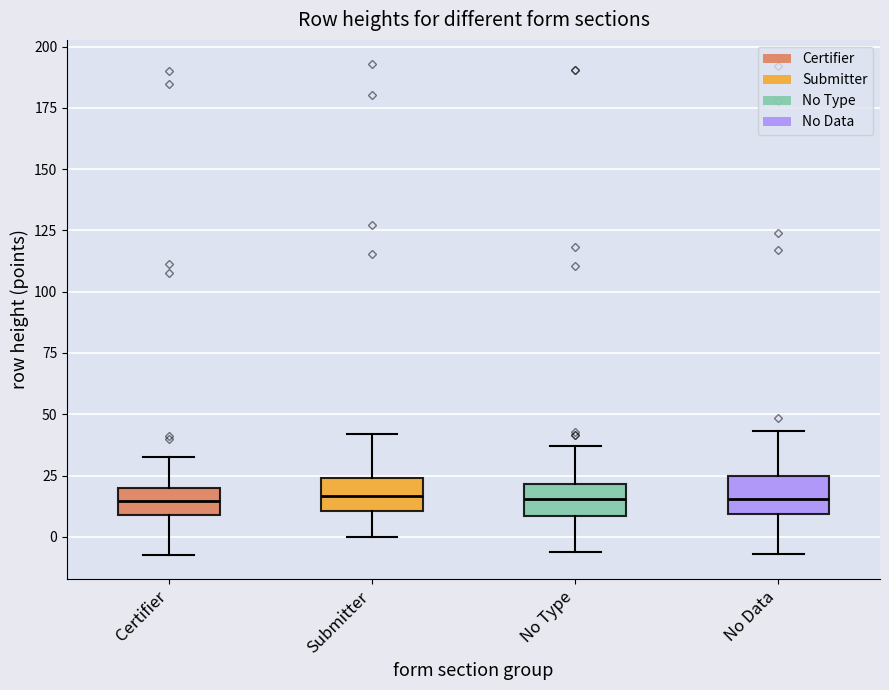

Where does the lower whisker of the box for Submitter end on the y-axis? The values are not printed on the chart, so give them approximately, as read against the axis.

0